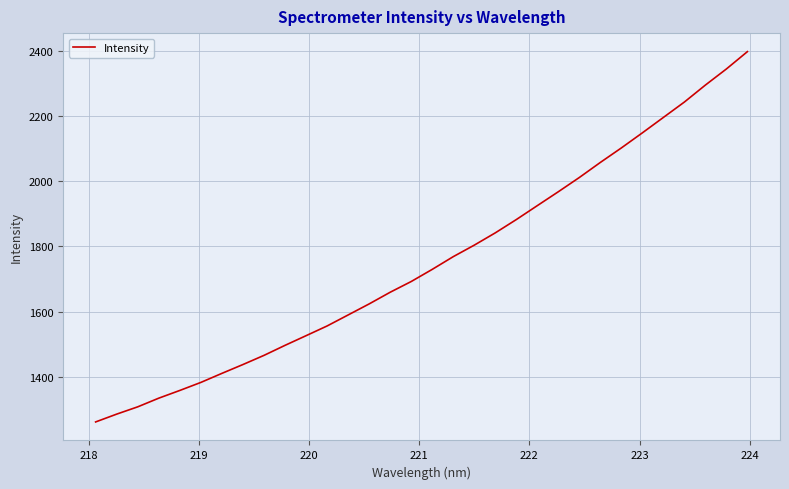

Reading left to right, transcribe all the data shown in this chart.

1261.0	1285.0	1307.3	1334.0	1357.7	1382.4	1410.1	1437.3	1465.4	1496.2	1525.9	1555.7	1589.5	1623.4	1659.3	1692.2	1729.5	1768.6	1803.9	1841.7	1882.5	1925.3	1968.0	2011.7	2058.0	2102.5	2148.9	2196.2	2243.5	2295.6	2345.0	2398.2